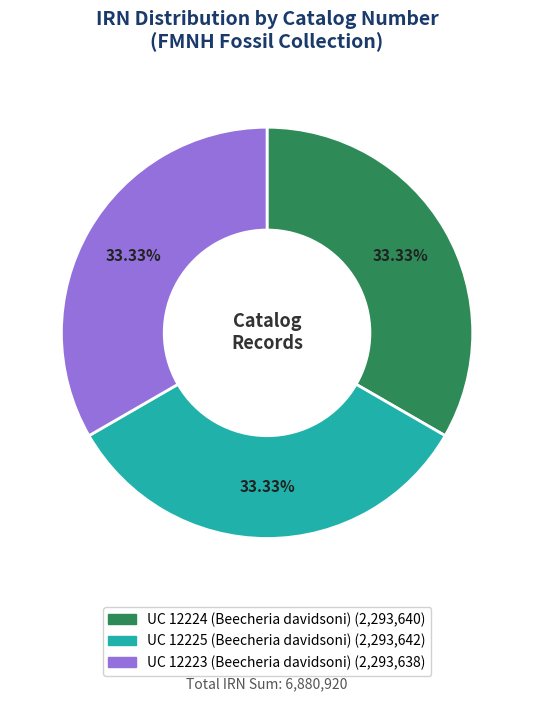

Is there a majority slice in this chart?

No